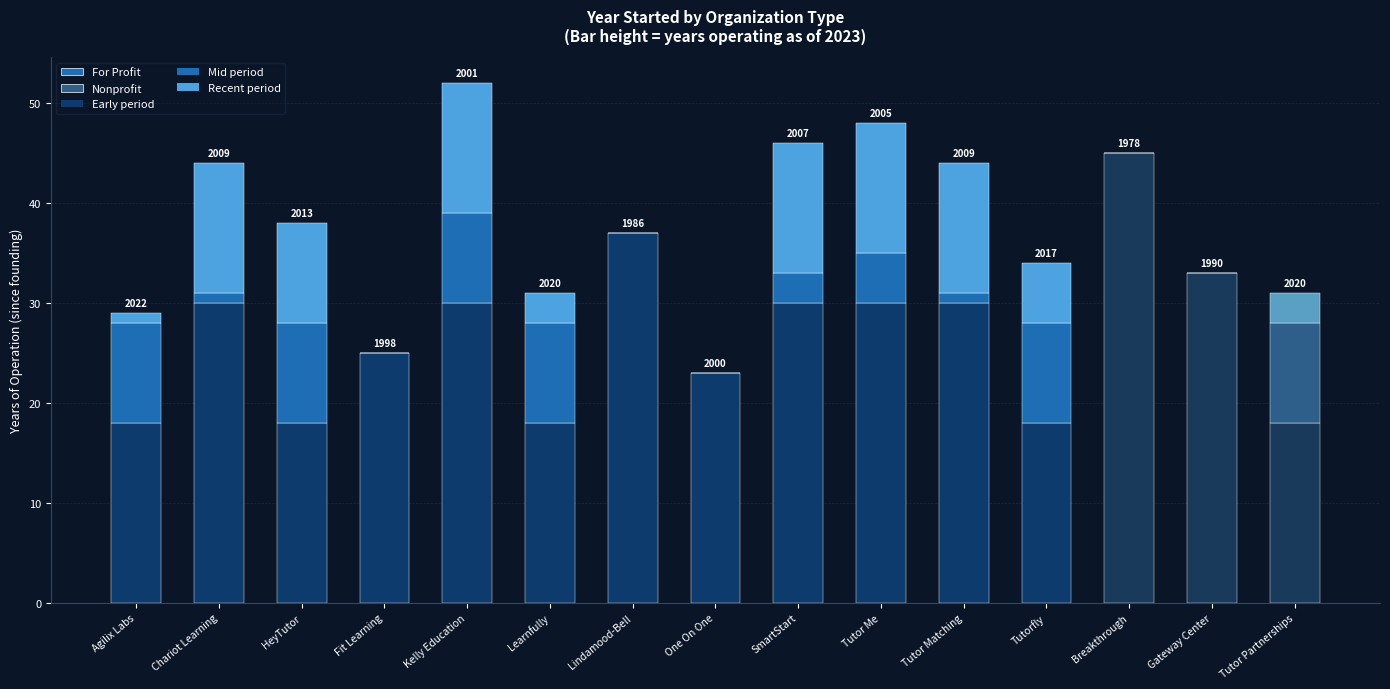

What is the total value across all series at Breakthrough?

45